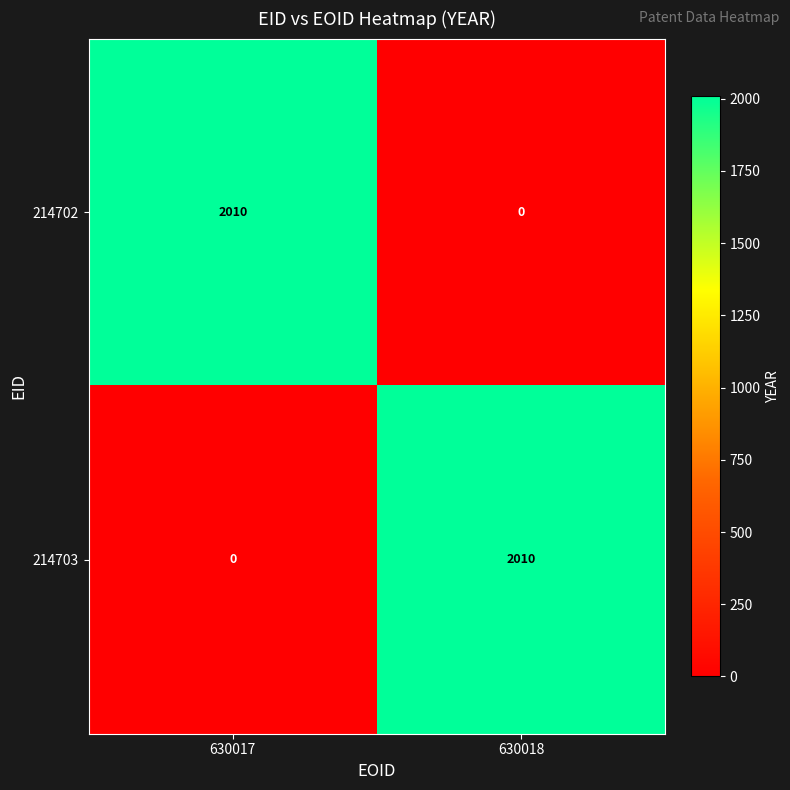

List the labels in order of 214703 value, largest first.

630018, 630017